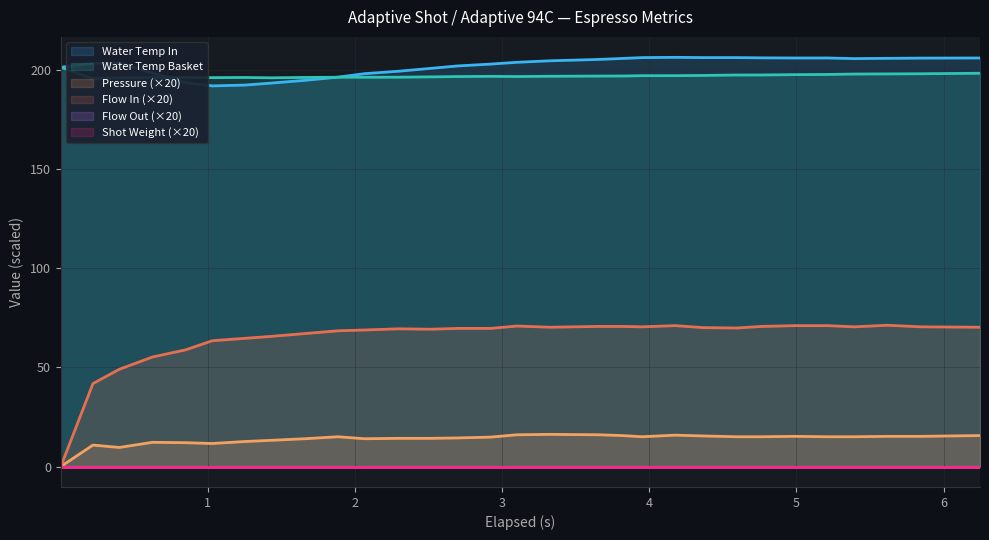

How many lines are shown in the chart?

4